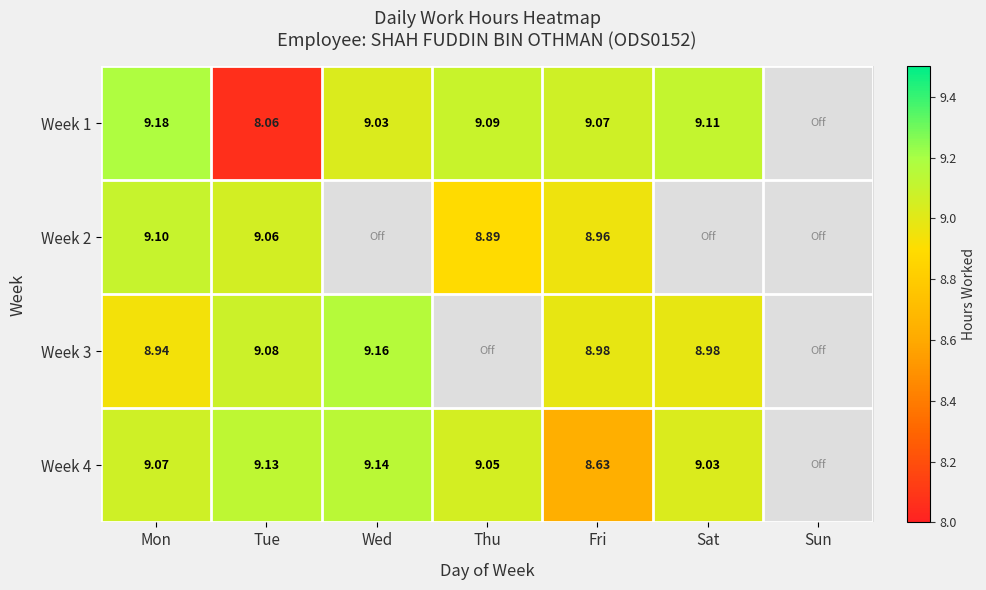

At which label does Week 4 first exceed 9?

Mon